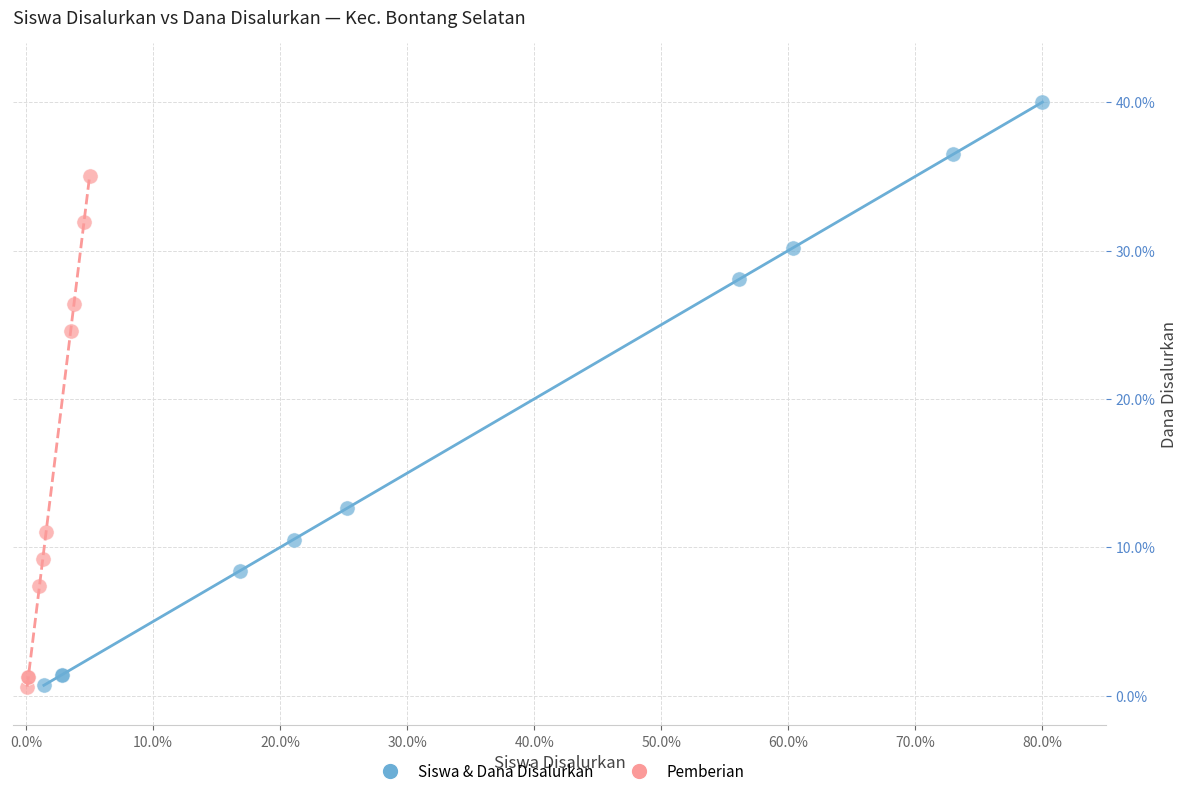

Which series reaches the maximum Y coordinate?

Siswa & Dana Disalurkan